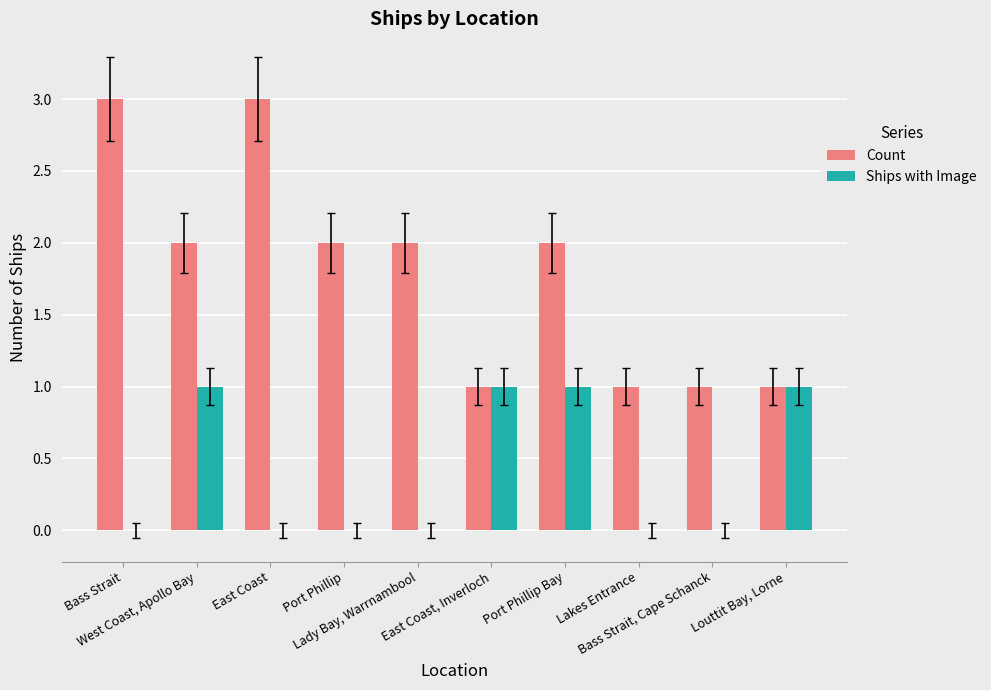

What is the sum of the Ships with Image values at Lakes Entrance and Louttit Bay, Lorne?

1